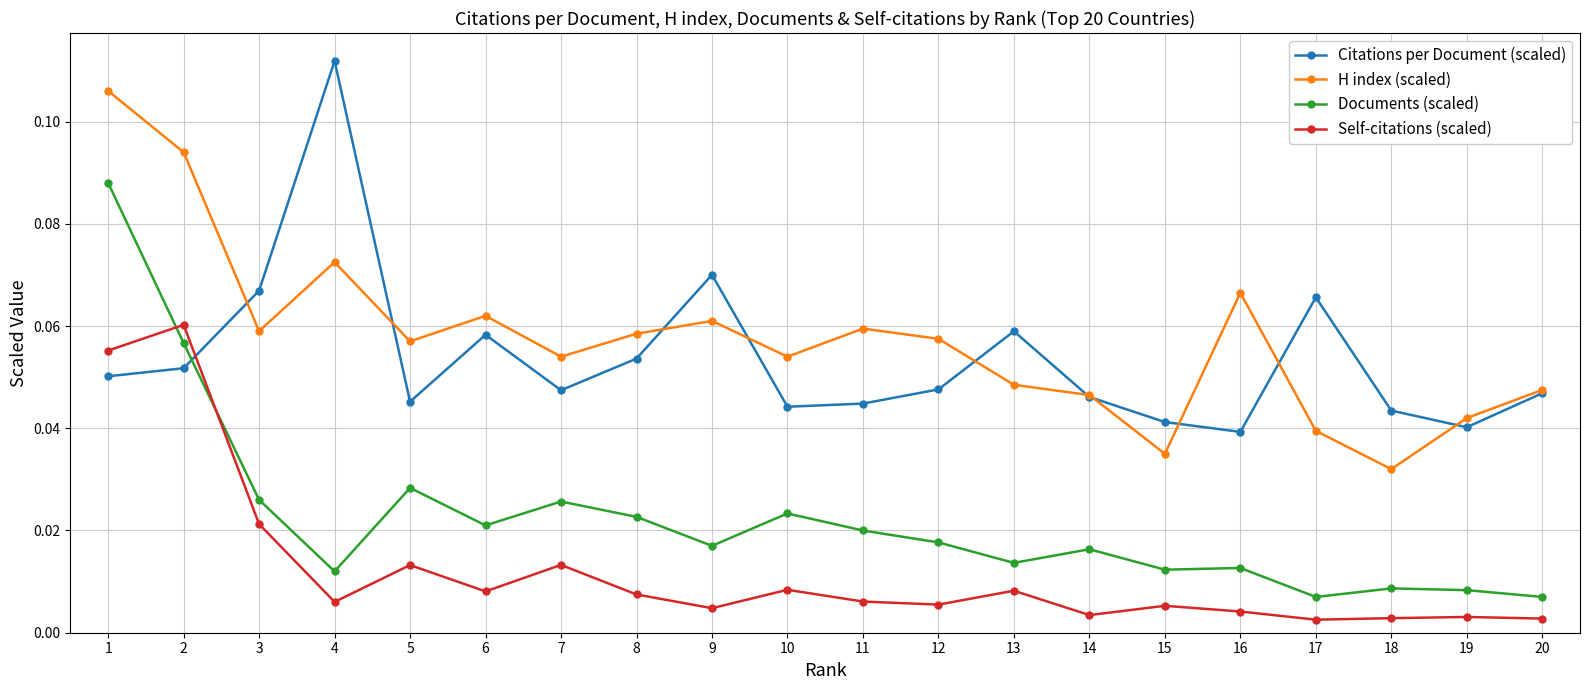

Is the value of Self-citations (scaled) at 20 greater than the value of Citations per Document (scaled) at 14?

No